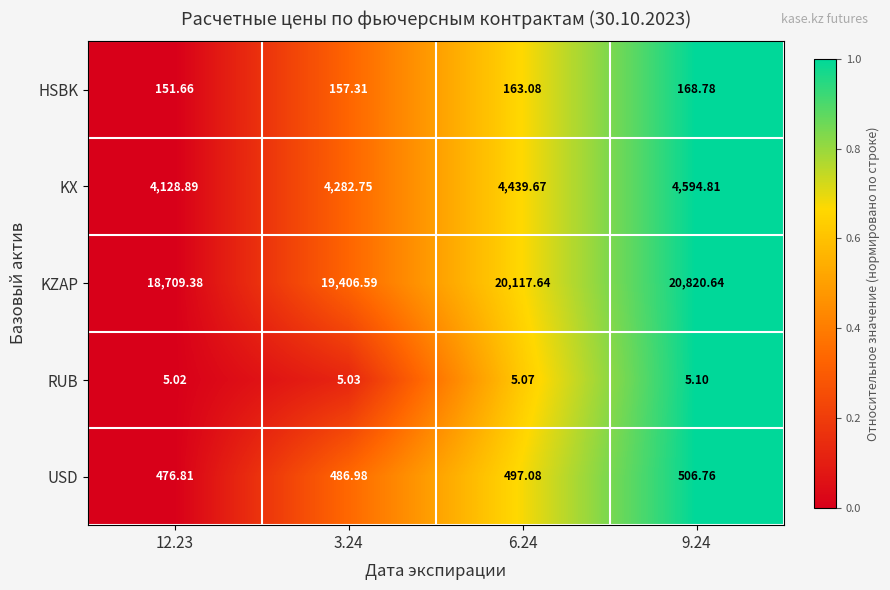

Which series has the largest total across all categories?

KZAP